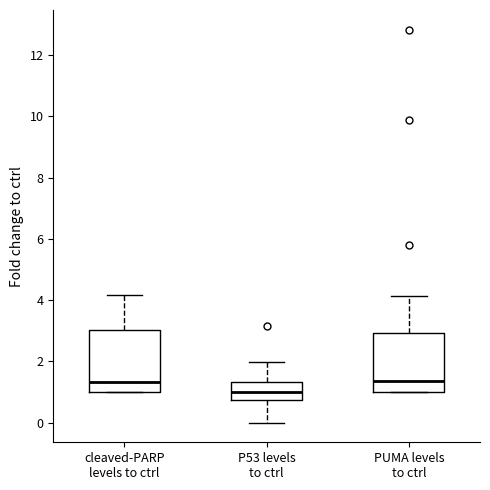

Reading left to right, transcribe this box plot: for each box, give where its median line is, the range the box spans, and where its two whiskers end, as read against the y-axis. The values are not printed on the chart, so give them approximately, as read against the axis.

cleaved-PARP levels to ctrl: median 1.4, box 1.0 to 3.0, whiskers 1.0 to 4.2
P53 levels to ctrl: median 1.0, box 0.8 to 1.4, whiskers 0.0 to 2.0
PUMA levels to ctrl: median 1.4, box 1.0 to 3.0, whiskers 1.0 to 4.2